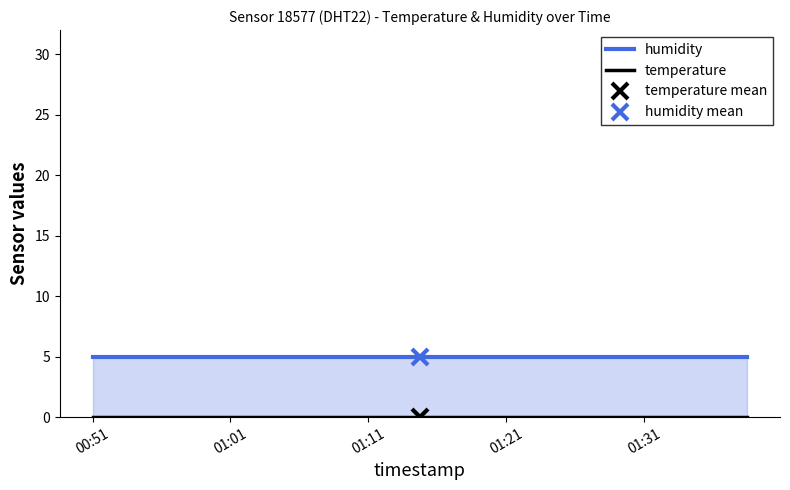

Between 11 and 10, which is larger?

11